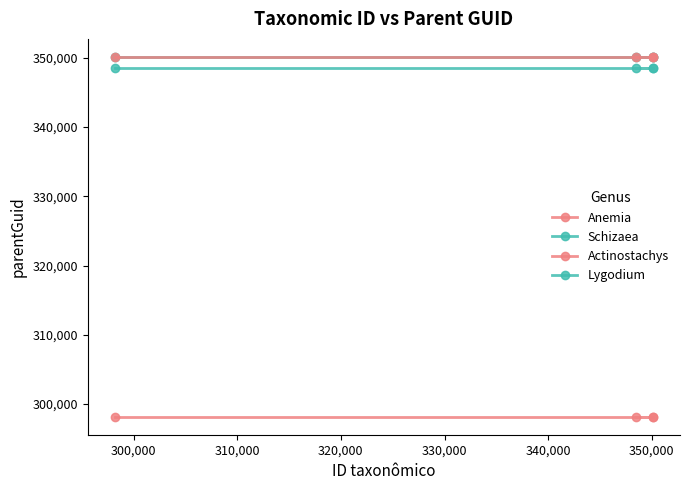

Is the value of Actinostachys at 320,000 greater than the value of Lygodium at 290,000?

Yes